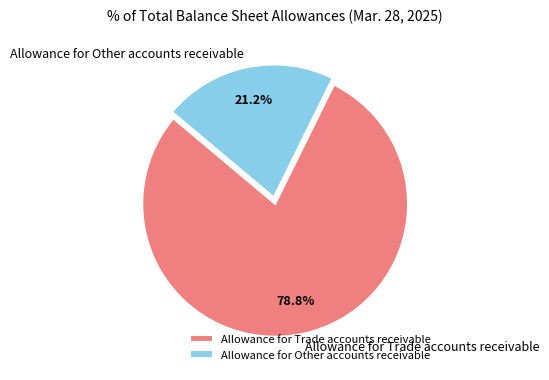

The Allowance for Trade accounts receivable slice represents 64% of the pie. True or false?

False